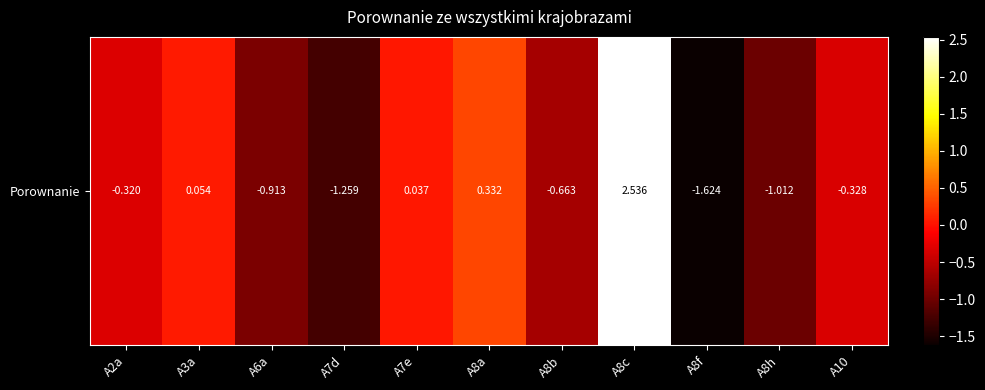

Reading left to right, transcribe all the data shown in this chart.

A2a=-0.3	A3a=0.1	A6a=-0.9	A7d=-1.3	A7e=0.0	A8a=0.3	A8b=-0.7	A8c=2.5	A8f=-1.6	A8h=-1.0	A10=-0.3